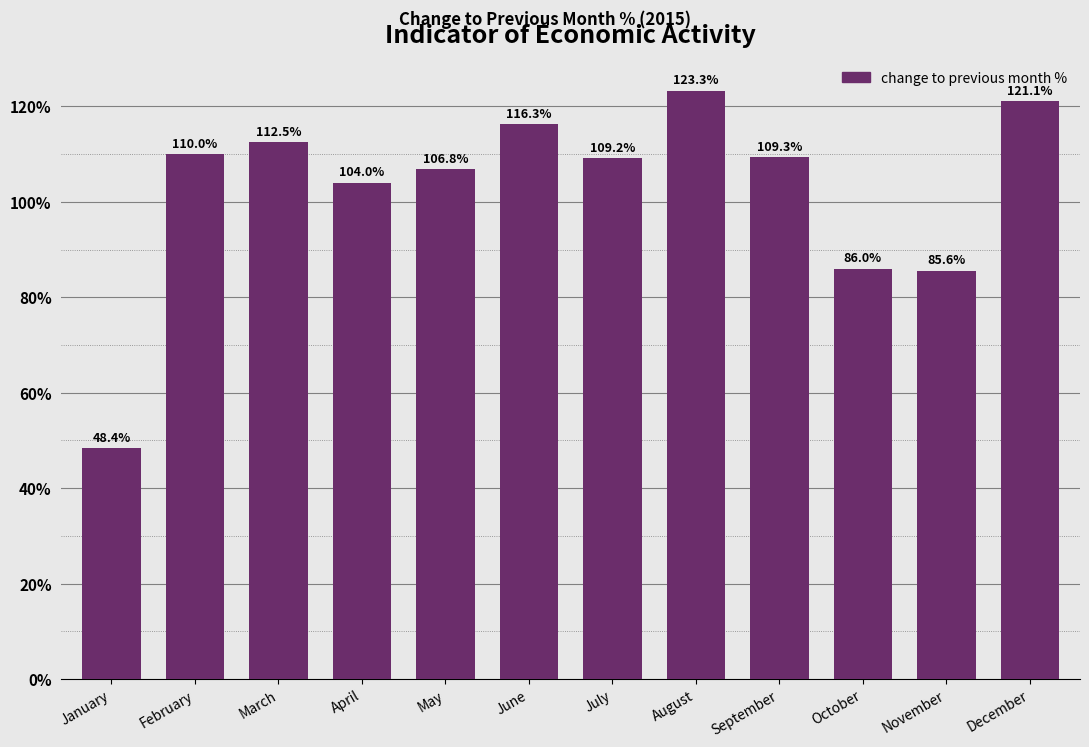

What is the change in value from March to April?

-8.5